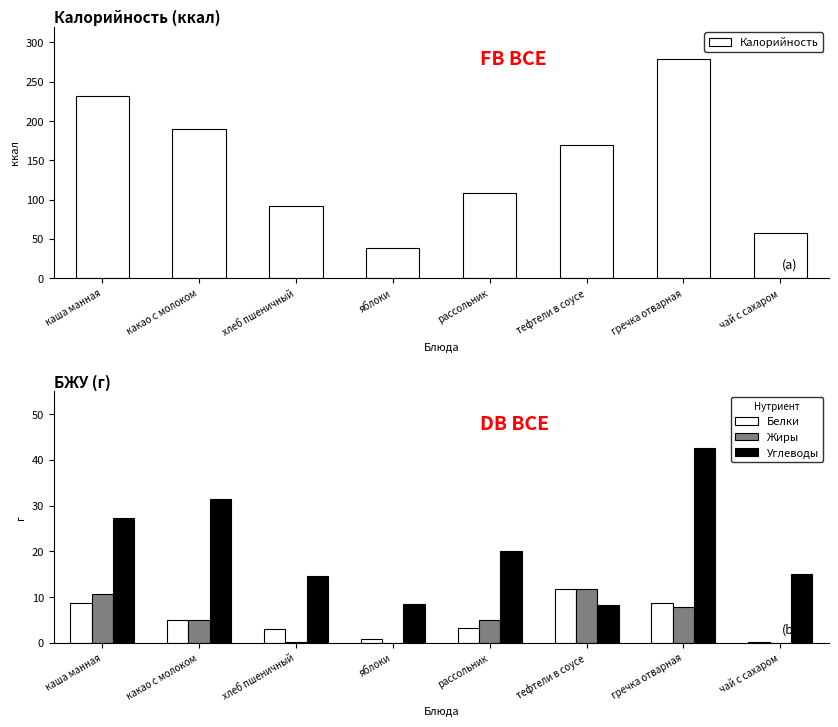

How many values in the Белки series are below 4?

4